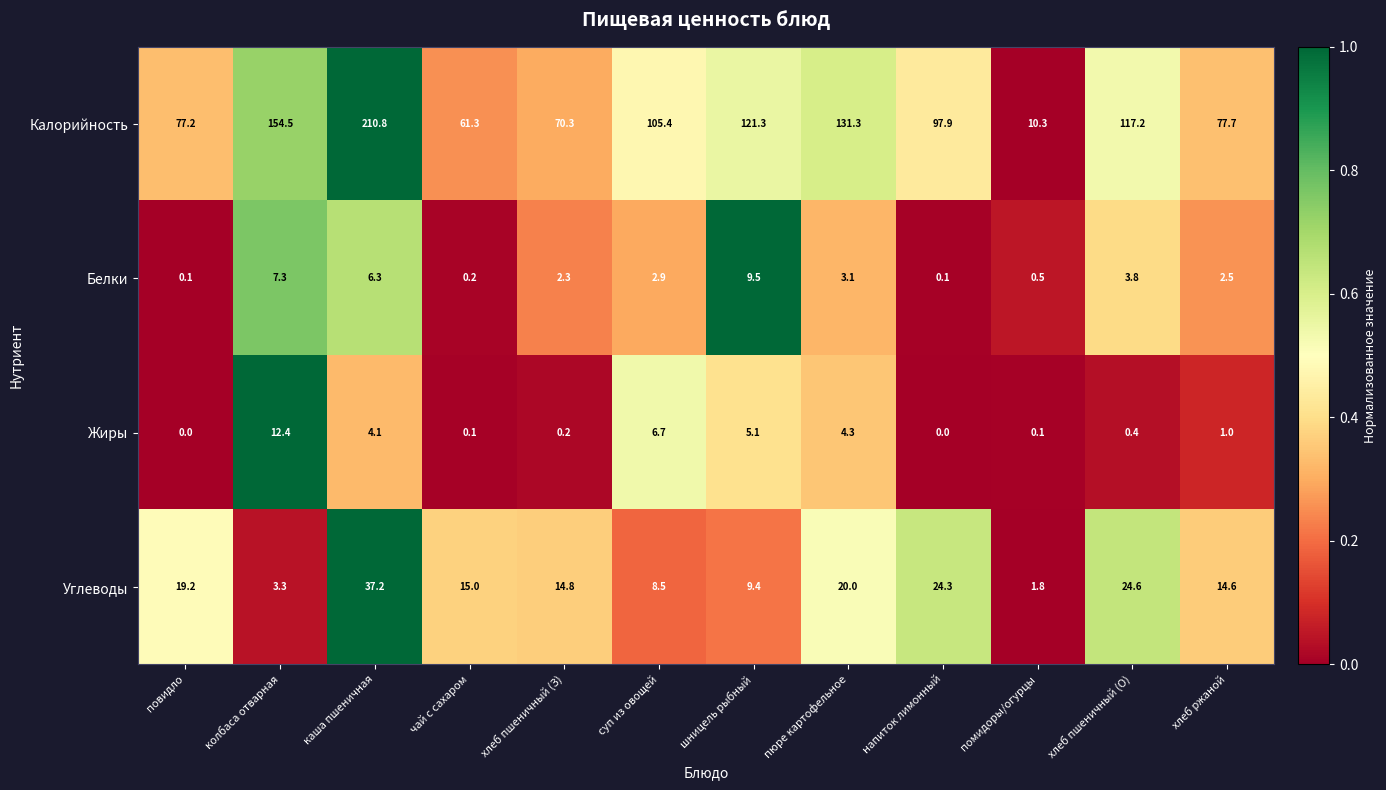

What is the spread (max minus min) of values at хлеб ржаной?

76.7